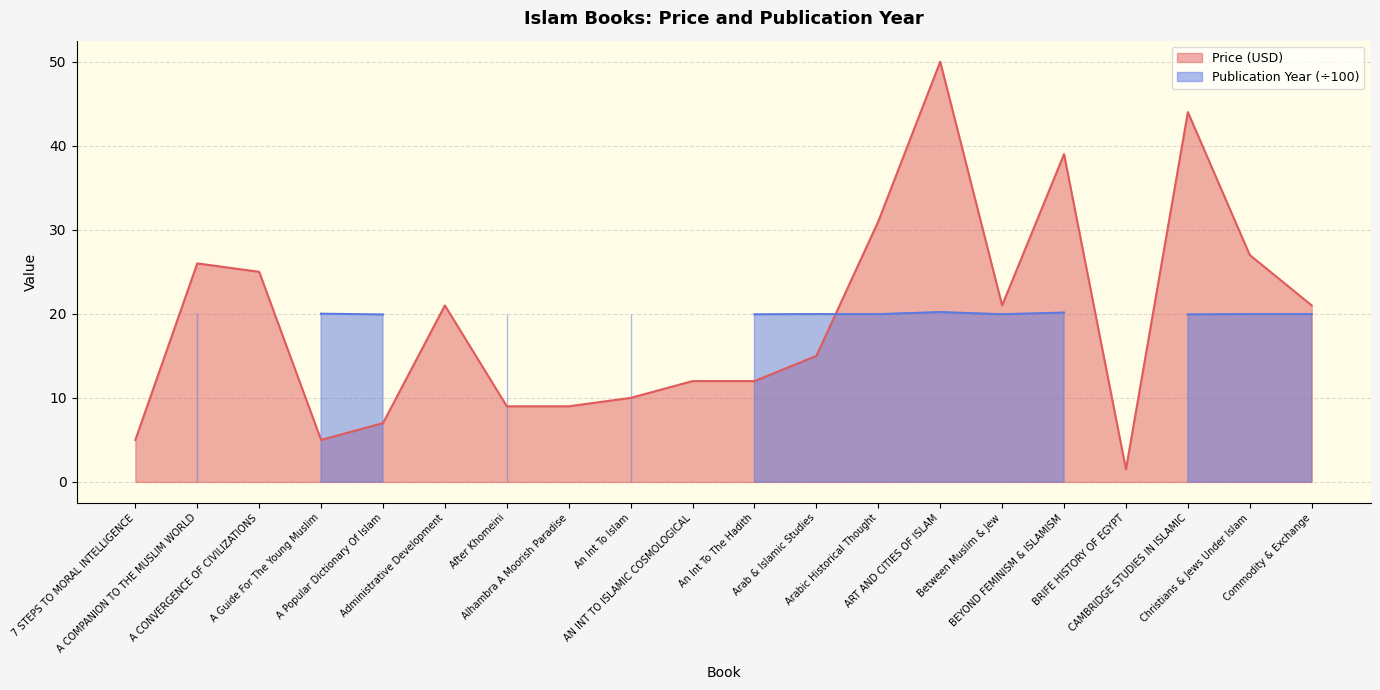

What is the average value?

19.5